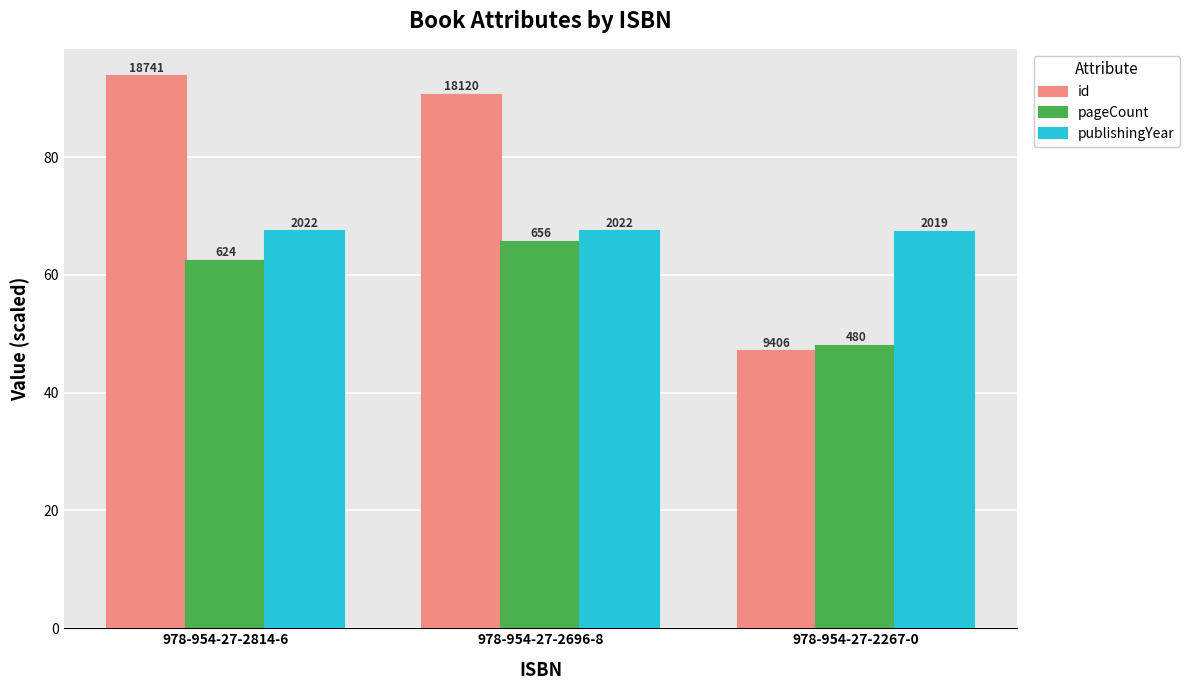

What are all the series names shown in the legend?

id, pageCount, publishingYear